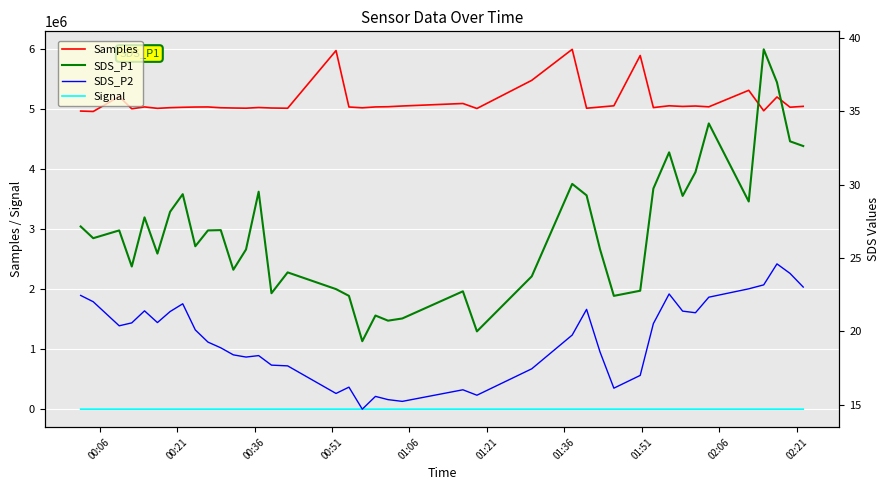

True or false: Samples and Signal intersect in this chart.

False